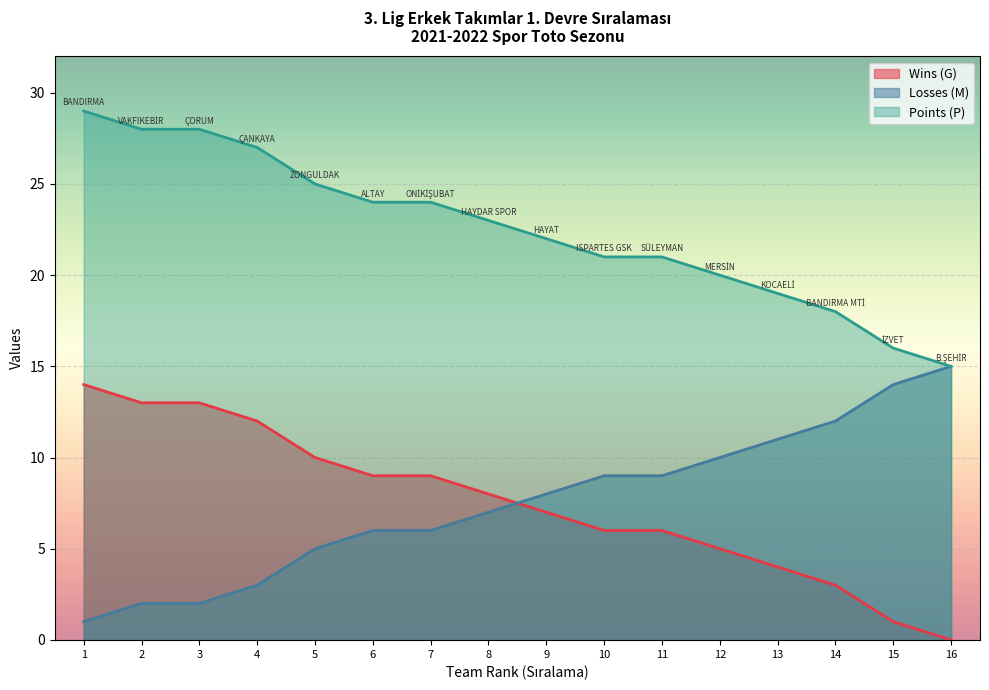

Between which two adjacent categories do Losses (M) and Wins (G) first intersect?

8 and 9